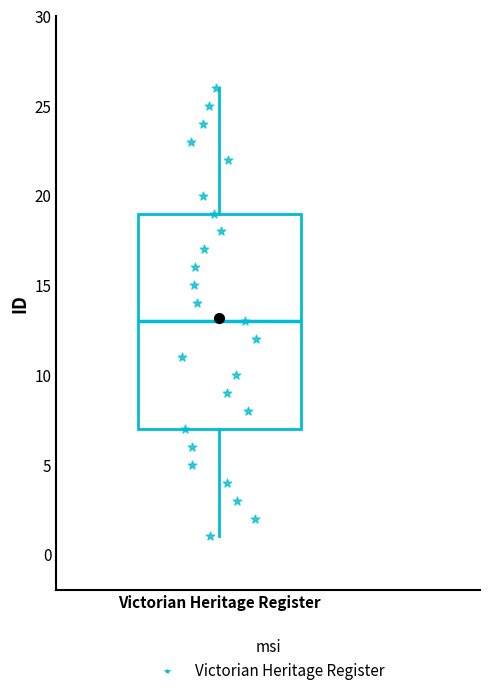

Read this box plot against the y-axis: the position of the median line, the range covered by the box, and the ends of both whiskers. The values are not printed on the chart, so give them approximately, as read against the axis.

median 13, box 7 to 19, whiskers 1 to 26